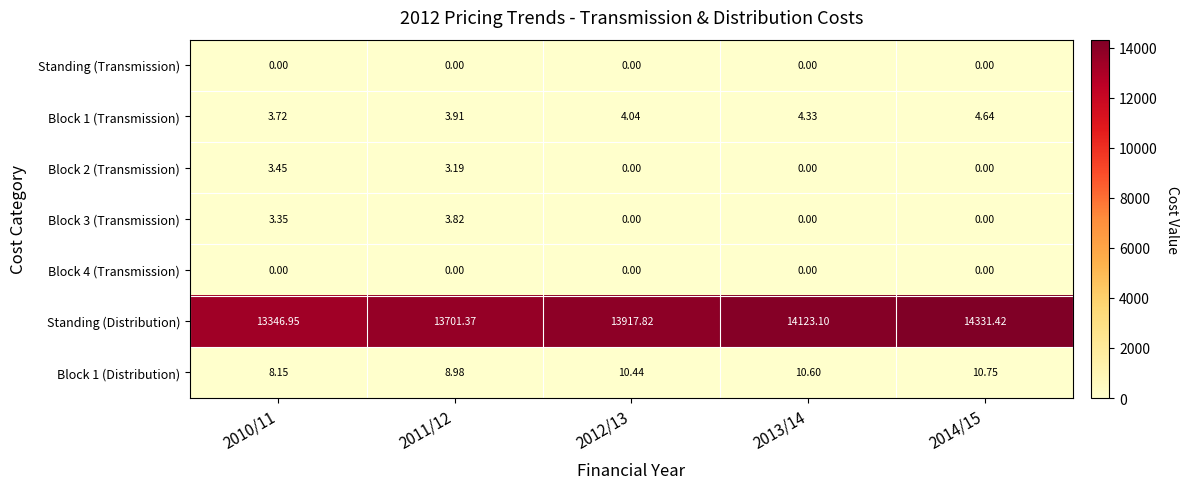

Which series has the largest total across all categories?

Standing (Distribution)